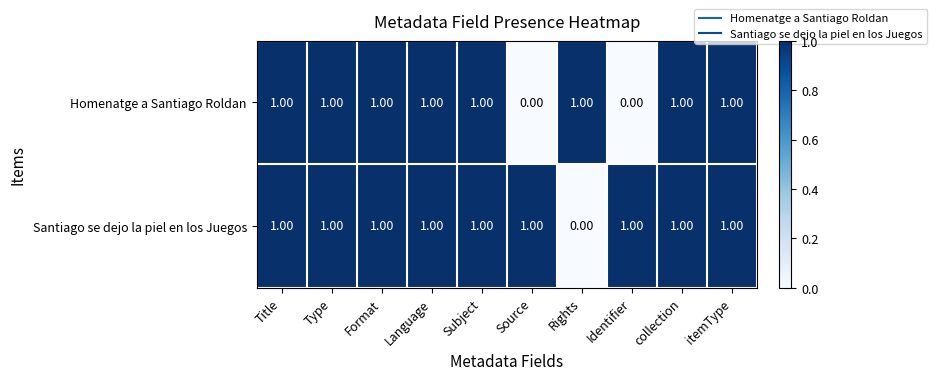

At which label does Santiago se dejo la piel en los Juegos reach its minimum?

Rights